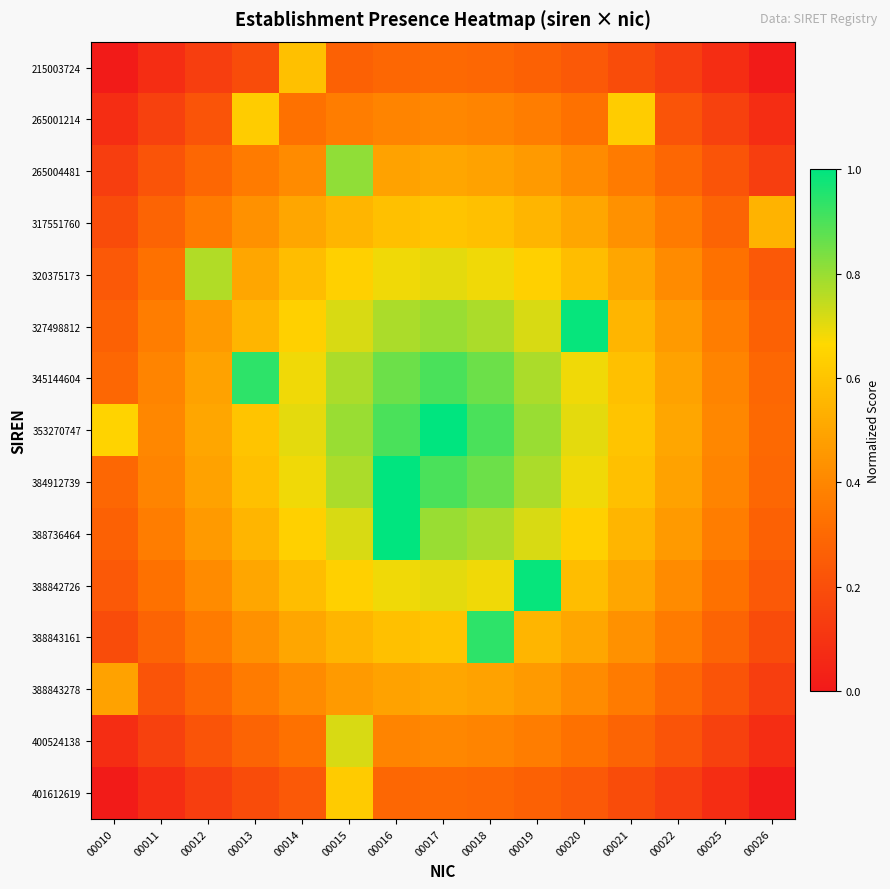

Which series has the largest total across all categories?

353270747